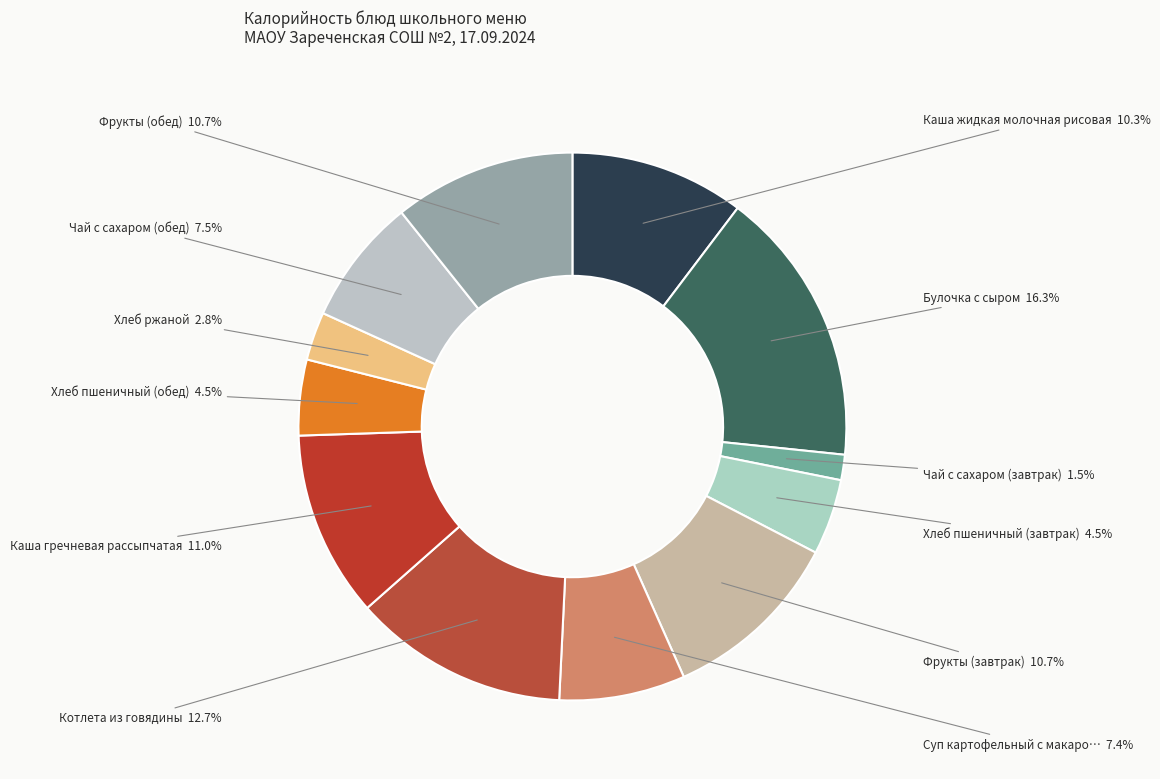

What is the largest slice in the pie chart?

Булочка с сыром